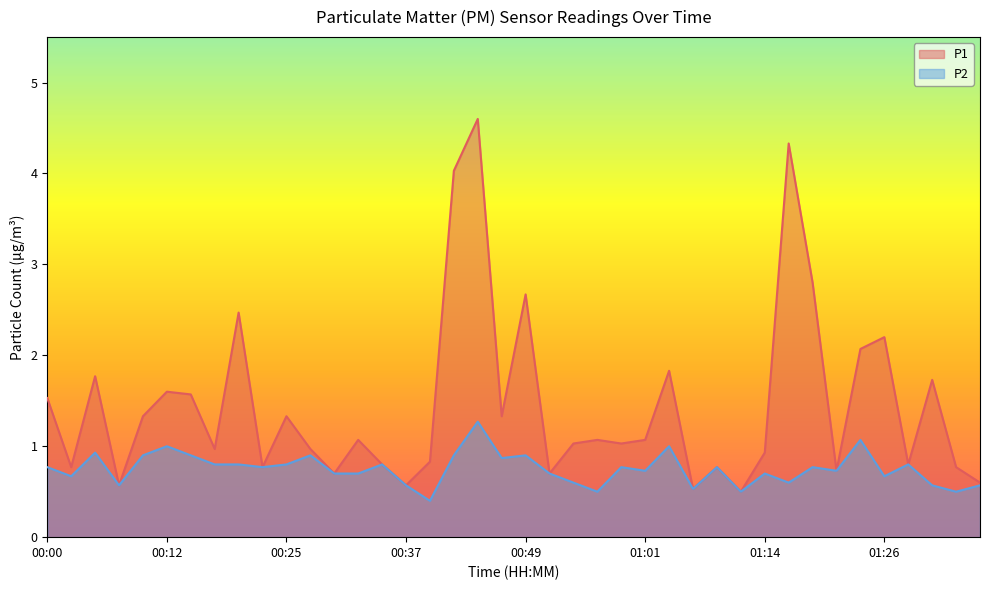

Rank the series at 00:56 from highest to lowest value.

P1, P2